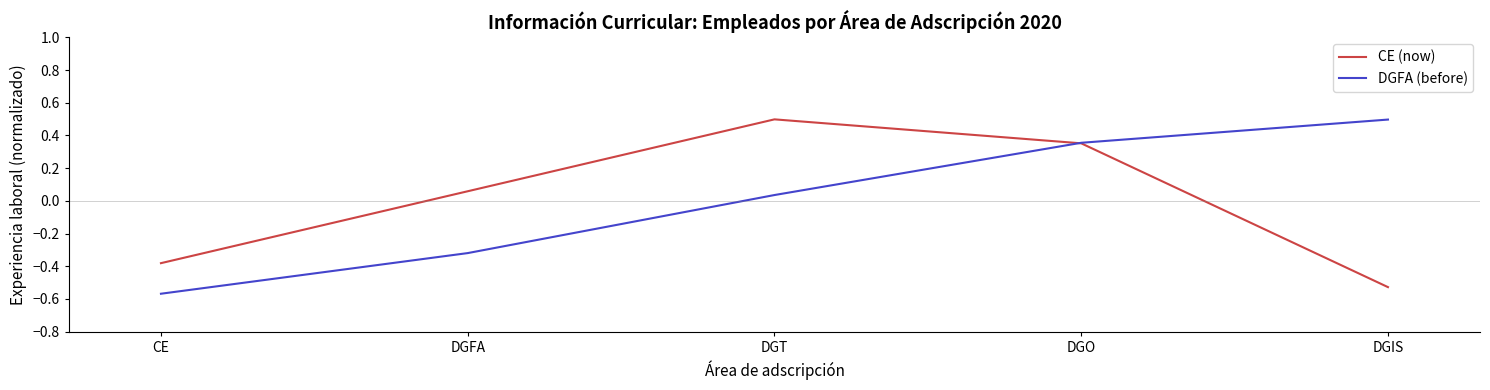

Count the number of categories in the chart.

5